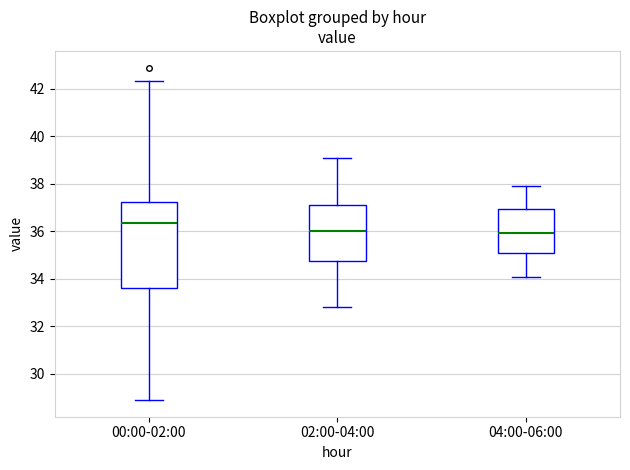

Which box is the tallest, from its lower edge to its upper edge?

00:00-02:00